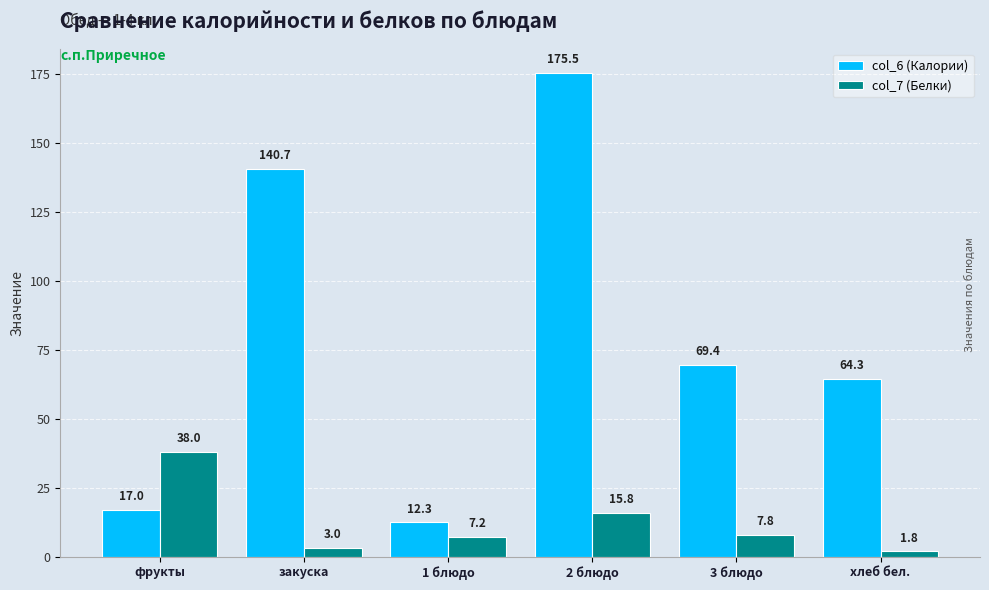

How many bars are there in each group?

2